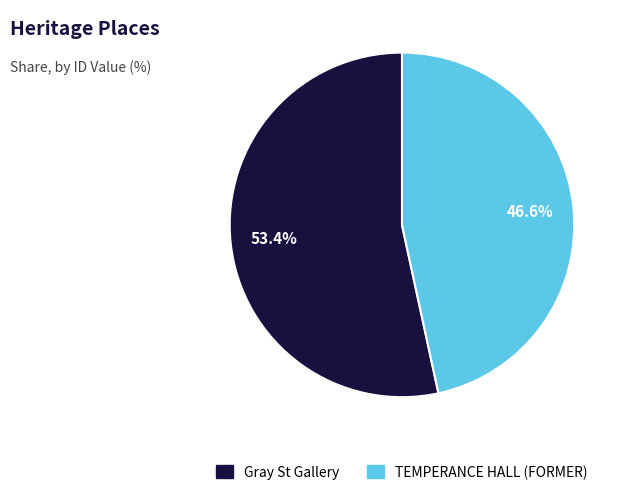

Count the number of slices in the pie.

2